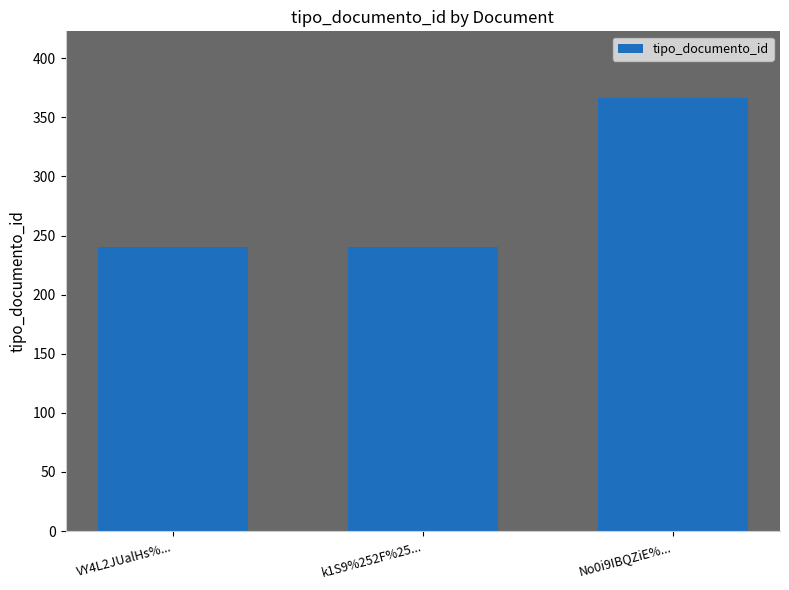

Does the chart contain stacked bars?

No